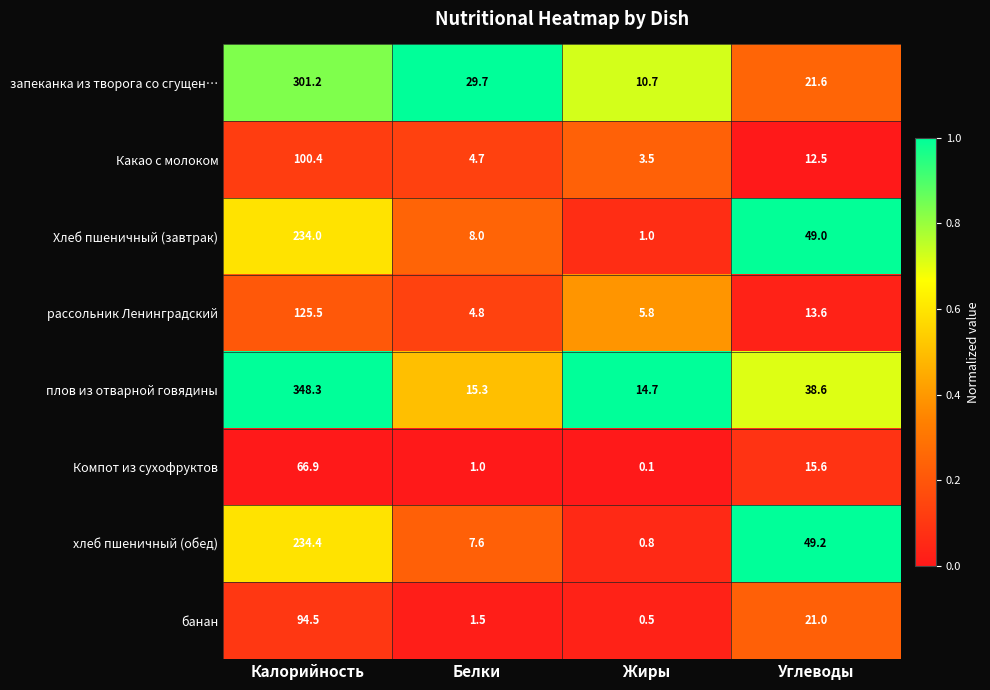

At which category does the chart reach its minimum across all series?

Жиры